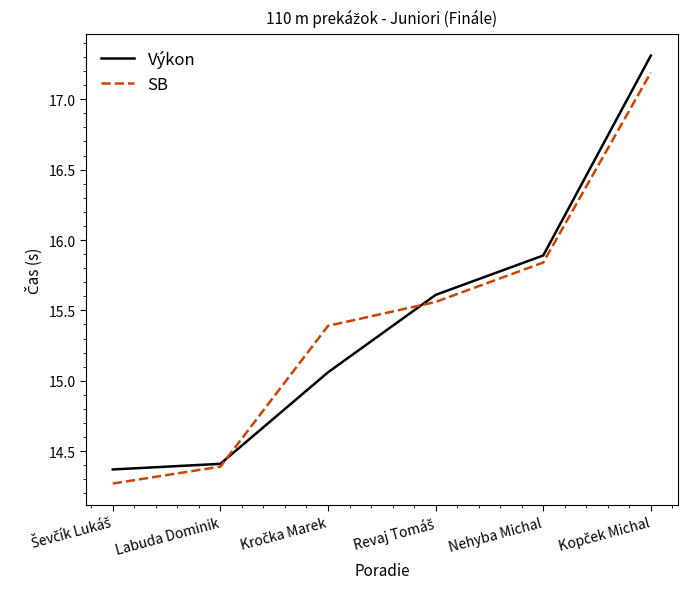

Rank the series by their maximum value, from lowest to highest.

SB, Výkon